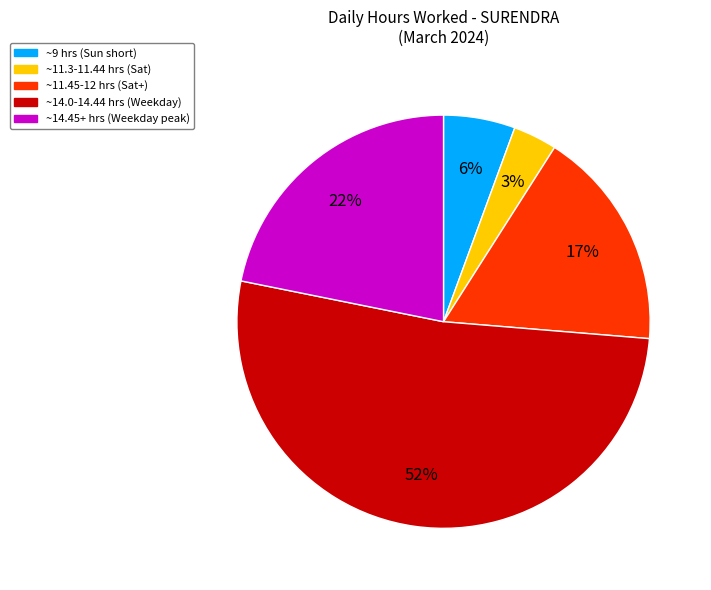

To the nearest percent, what is the average slice percentage?

20%